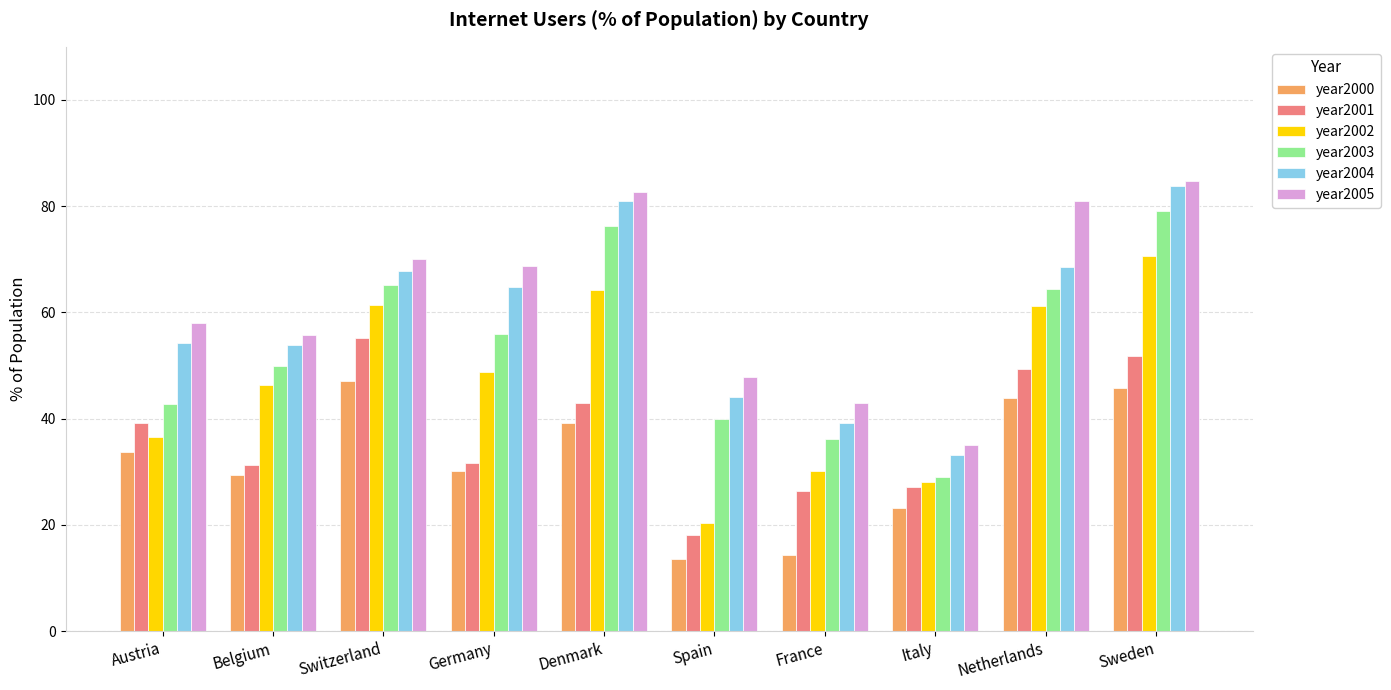

What is the spread (max minus min) of values at Denmark?

43.6